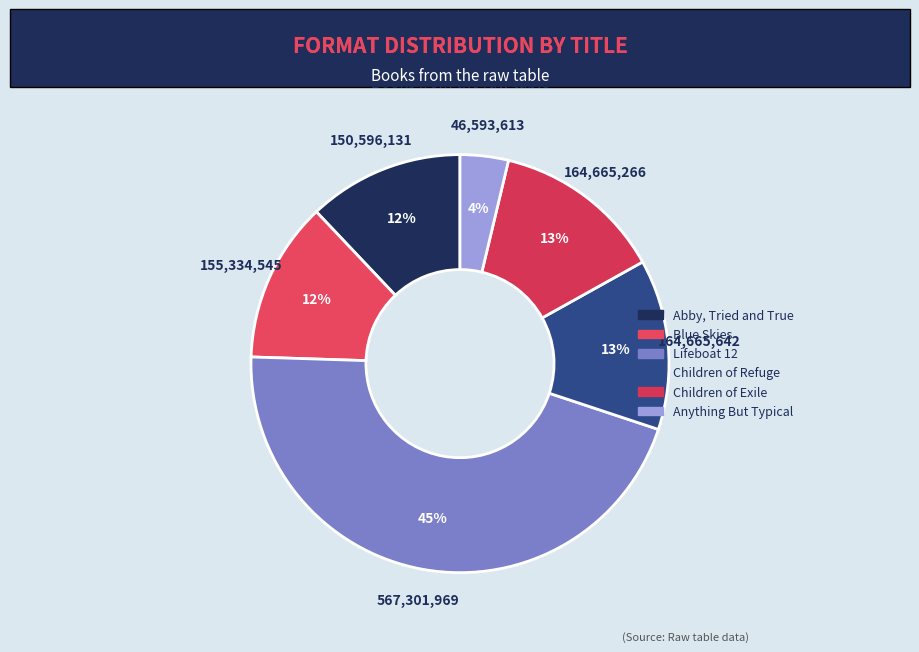

To the nearest percent, what is the difference between the largest and smallest slice percentages?

42%